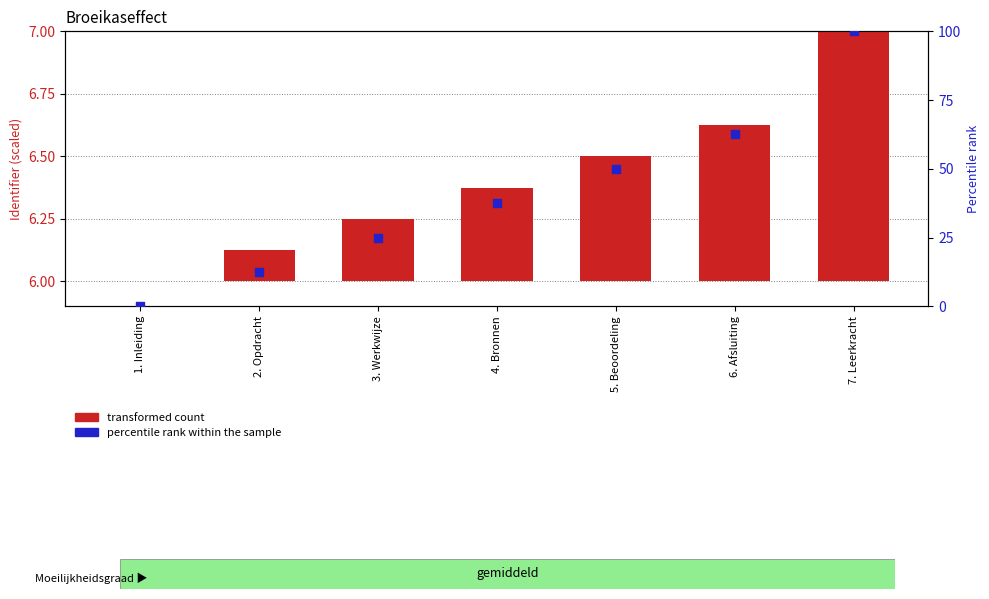

What are all the series names shown in the legend?

transformed count, percentile rank within the sample